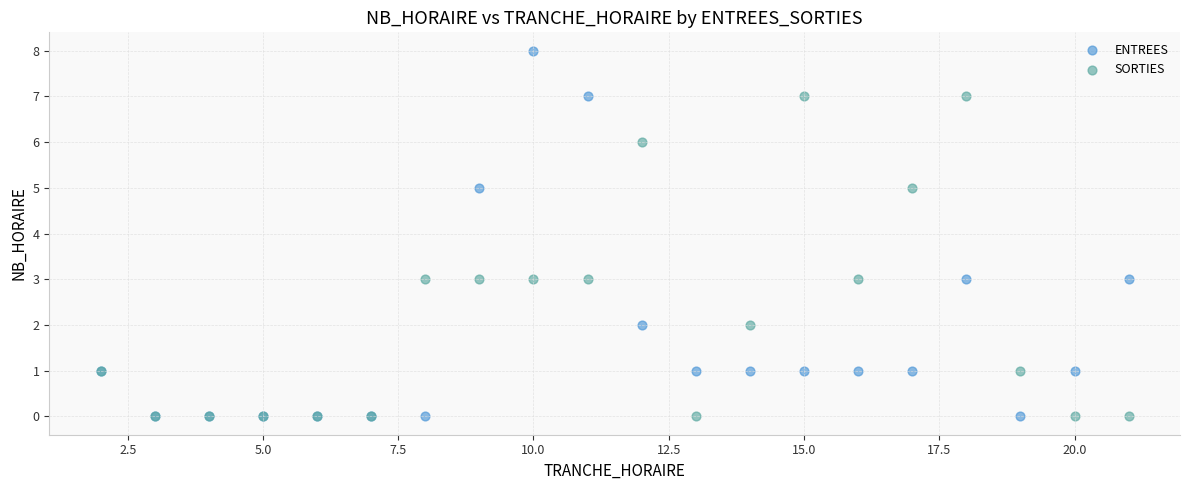

What are all the series names shown in the legend?

ENTREES, SORTIES